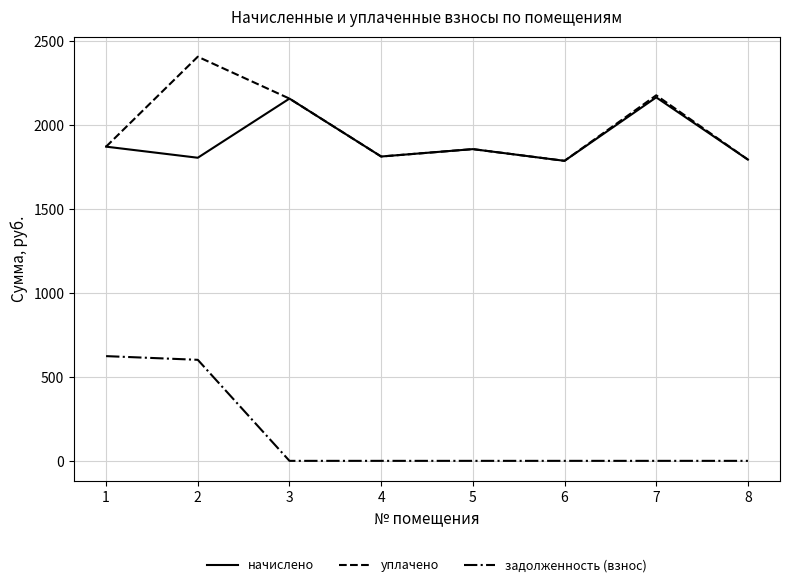

At which category is the sum across all series the highest?

2